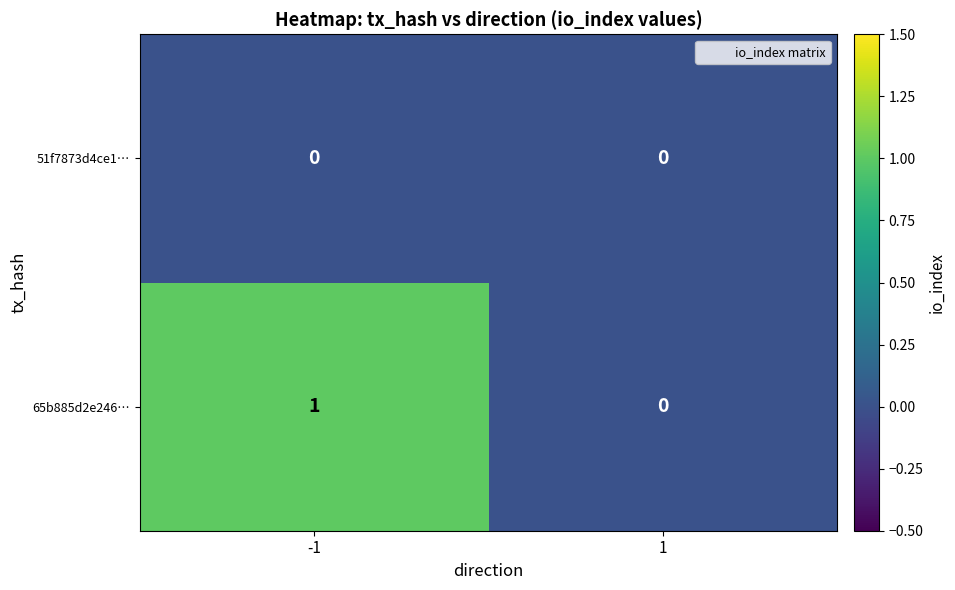

True or false: 65b885d2e246… has a value of 1 at -1.

True